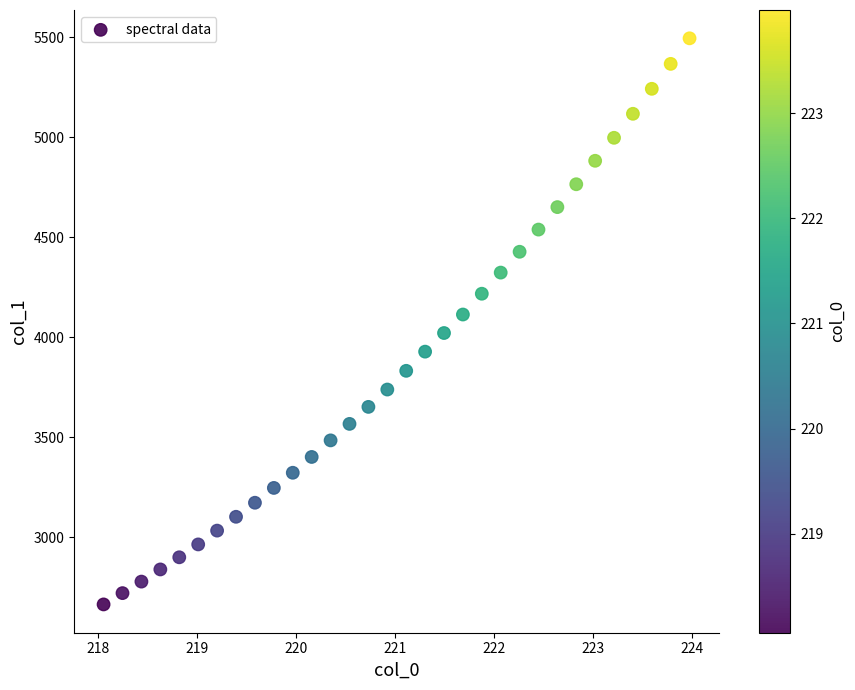

What is the range of X values (max minus min)?

5.9